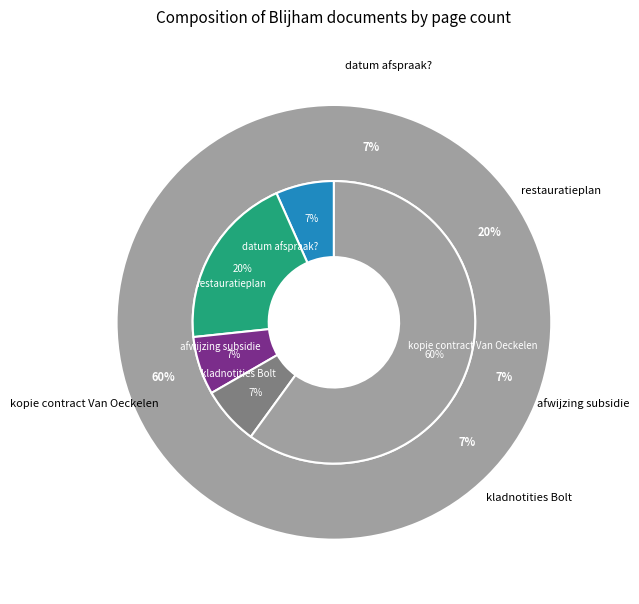

Count the number of slices in the pie.

5